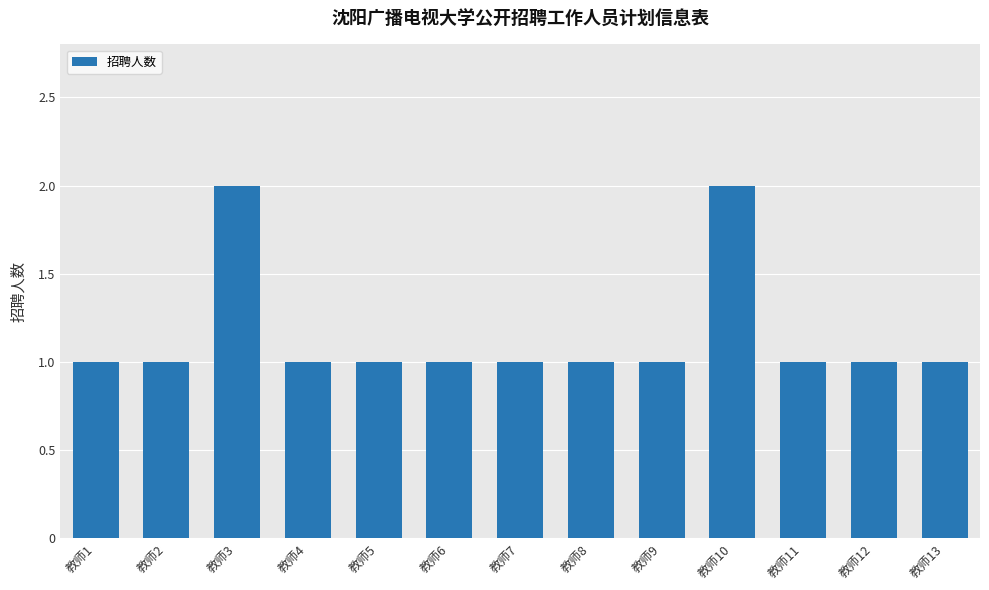

What is the smallest value displayed?

1